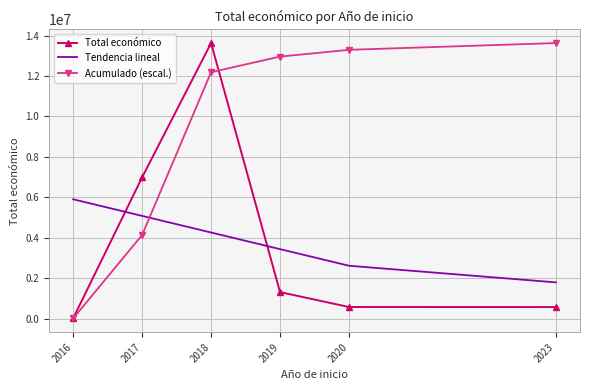

Rank the series at 2018 from highest to lowest value.

Total económico, Acumulado (escal.), Tendencia lineal